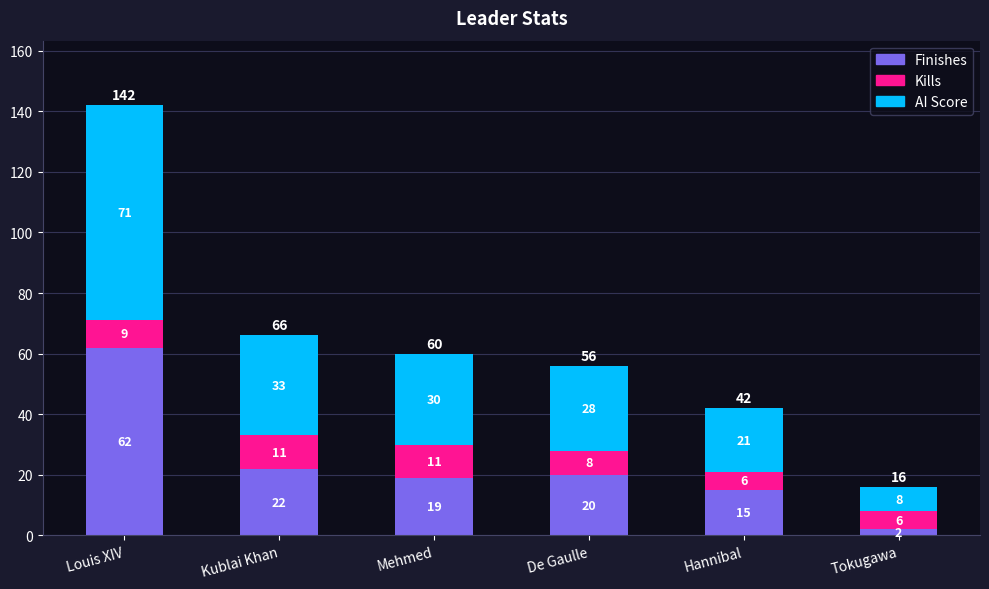

What is the sum of all Finishes values?

140